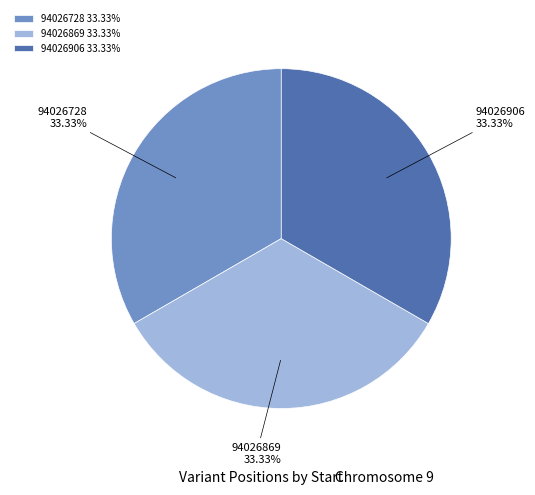

How many segments does this pie chart have?

3